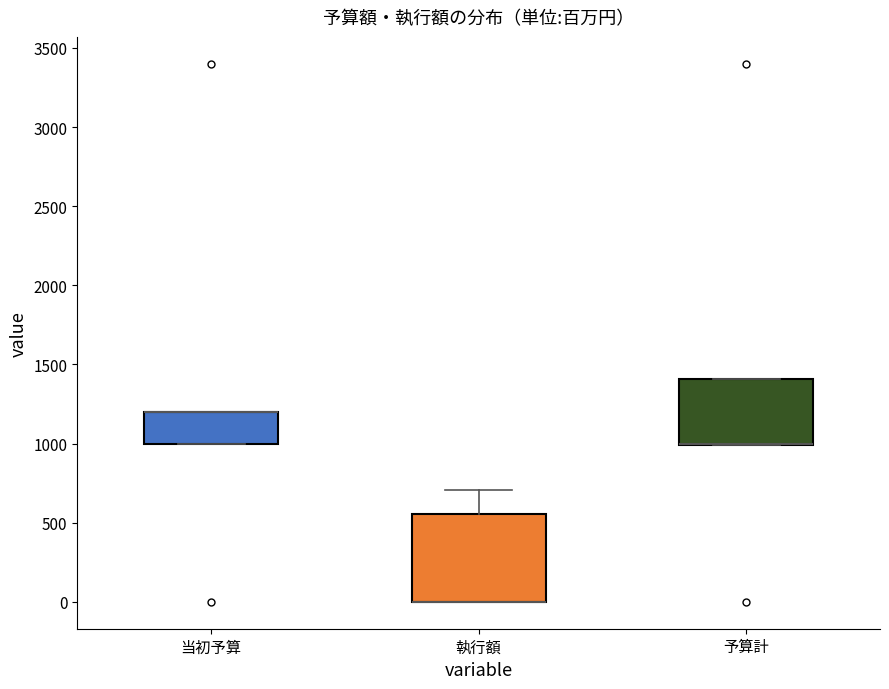

Reading left to right, transcribe this box plot: for each box, give where its median line is, the range the box spans, and where its two whiskers end, as read against the y-axis. The values are not printed on the chart, so give them approximately, as read against the axis.

当初予算: median 1200 (drawn on the box's upper edge), box 1000 to 1200, whiskers 1000 to 1200
執行額: median 0 (drawn on the box's lower edge), box 0 to 550, whiskers 0 to 700
予算計: median 1000 (drawn on the box's lower edge), box 1000 to 1400, whiskers 1000 to 1400